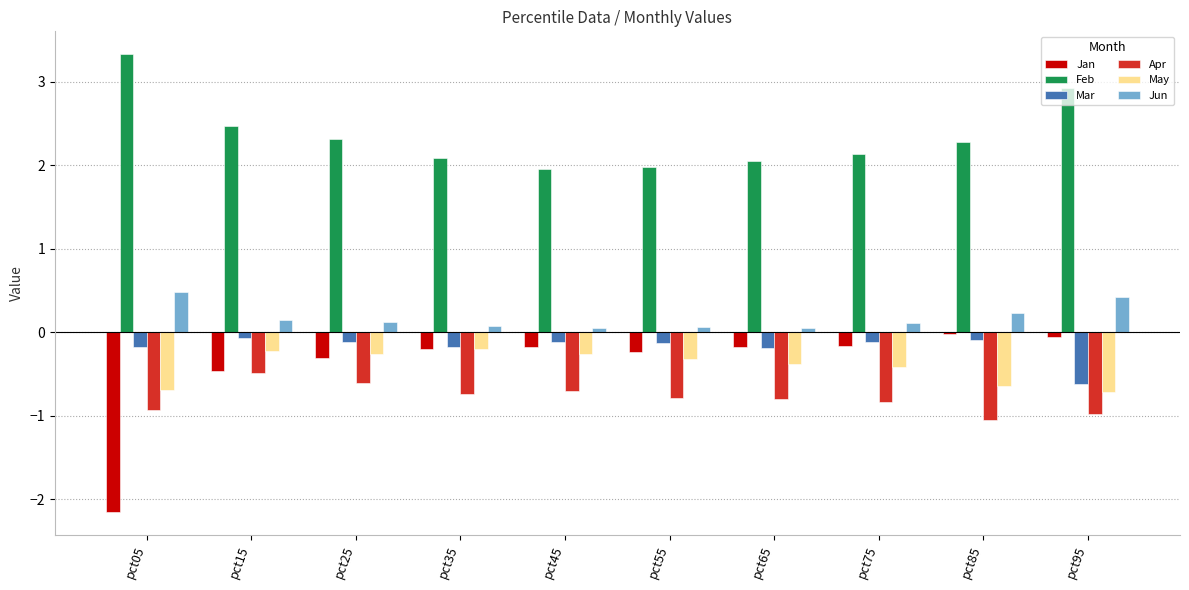

Is it true that Feb equals 0.6 at pct25?

False